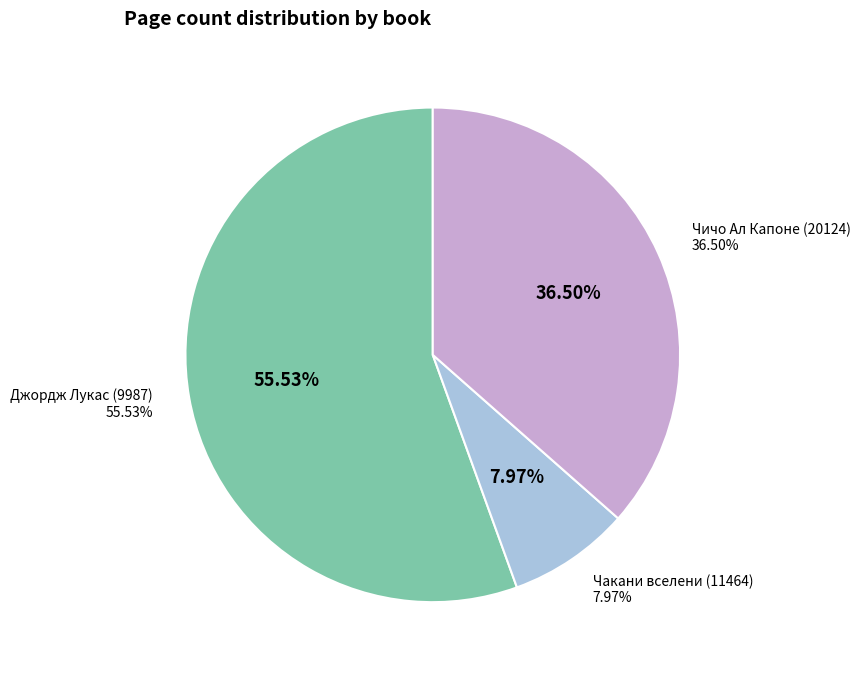

Approximately how many times larger is the value at Джордж Лукас (9987) compared to Чичо Ал Капоне (20124)?

1.5